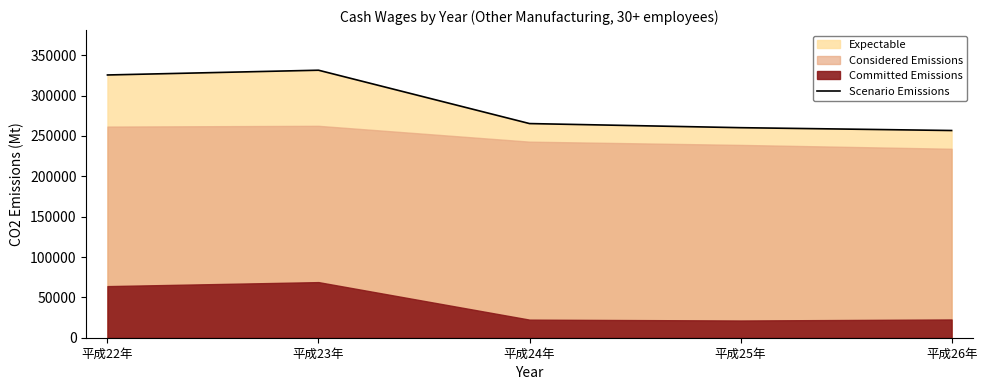

Is it true that the value at 平成25年 is 260291?

True